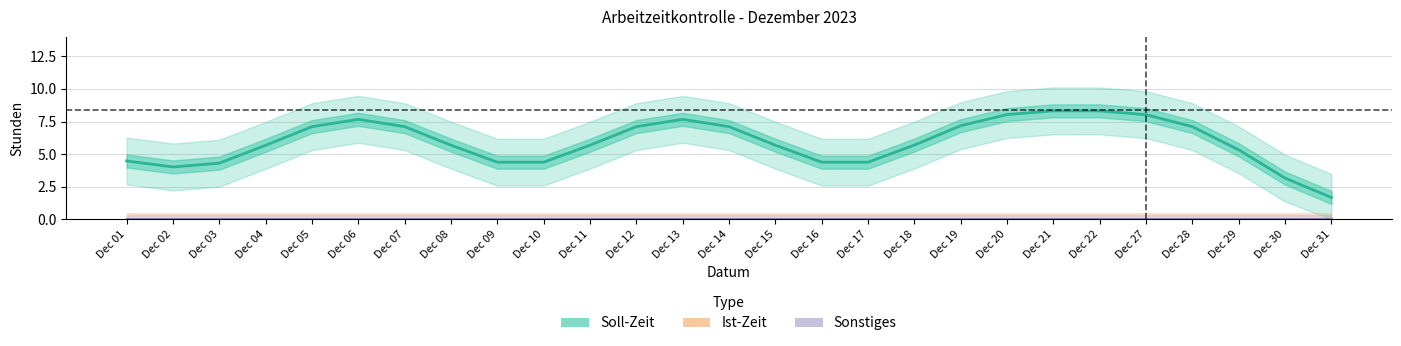

What are all the series names shown in the legend?

Soll-Zeit, Ist-Zeit, Sonstiges